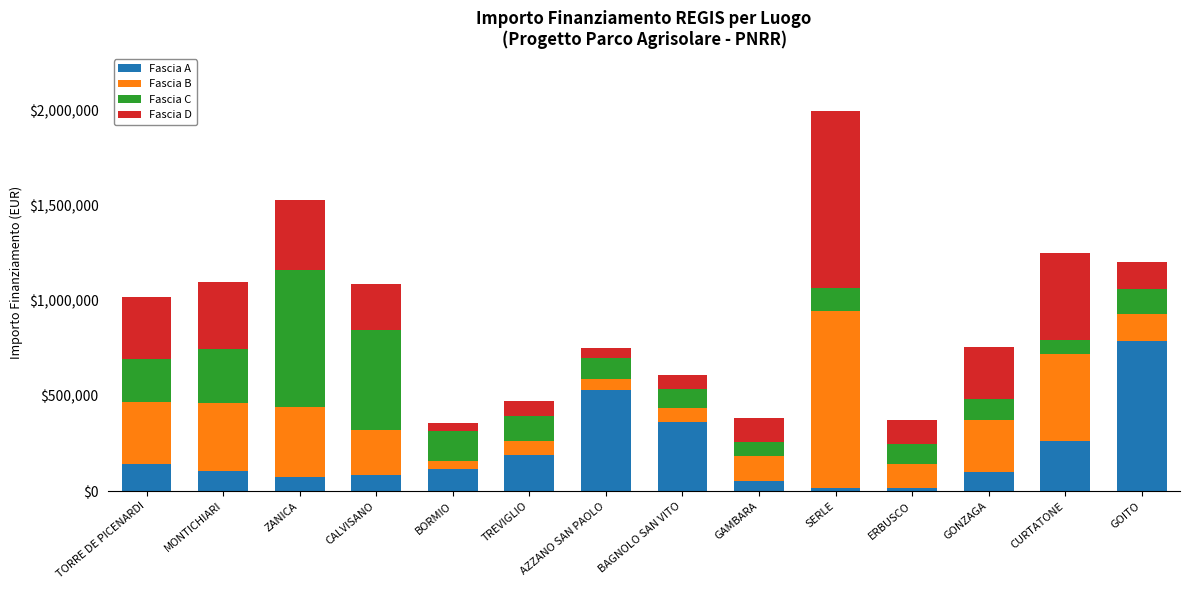

What is the highest value of the Fascia A series?

789254.4